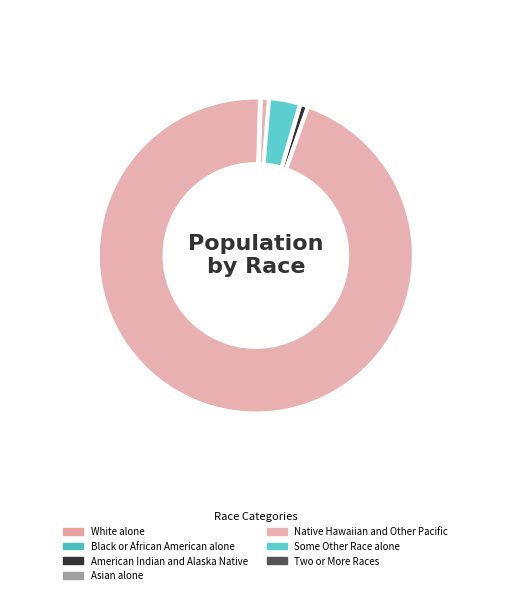

Which has a higher value, White alone or Native Hawaiian and Other Pacific?

White alone